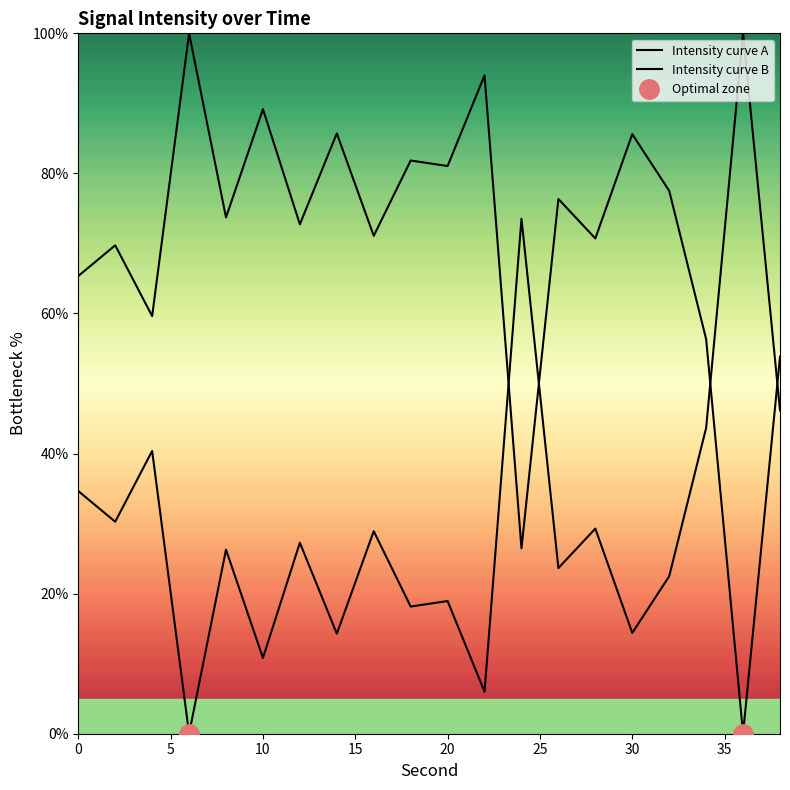

Where does the data first go above 73?

6